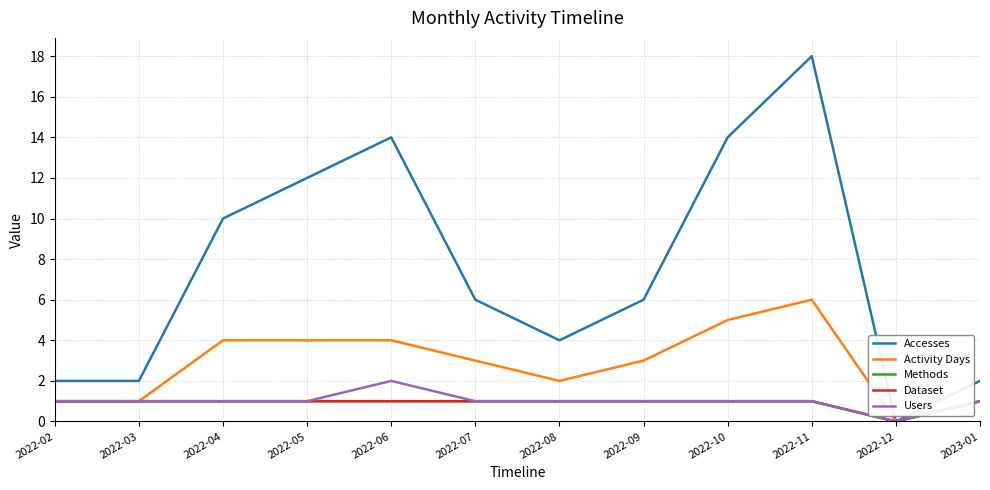

Does the chart display data point markers on the line(s)?

No